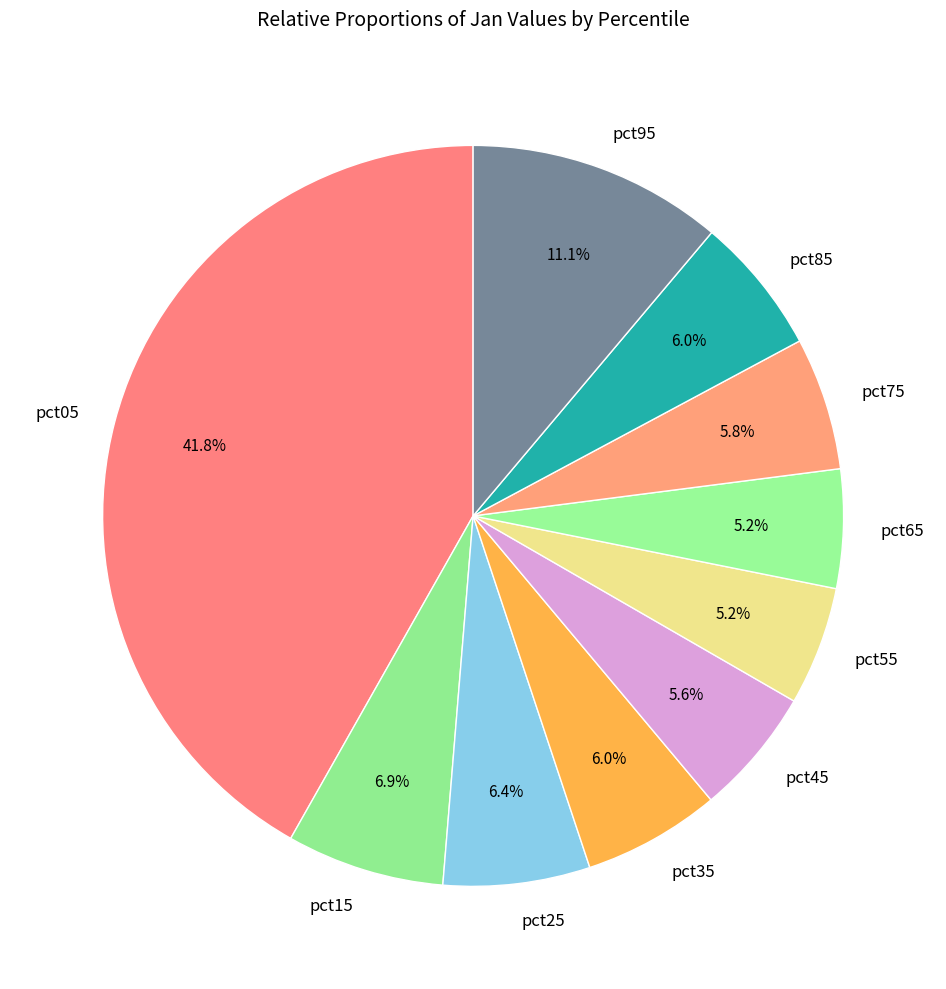

Which category has the biggest portion of the pie?

pct05